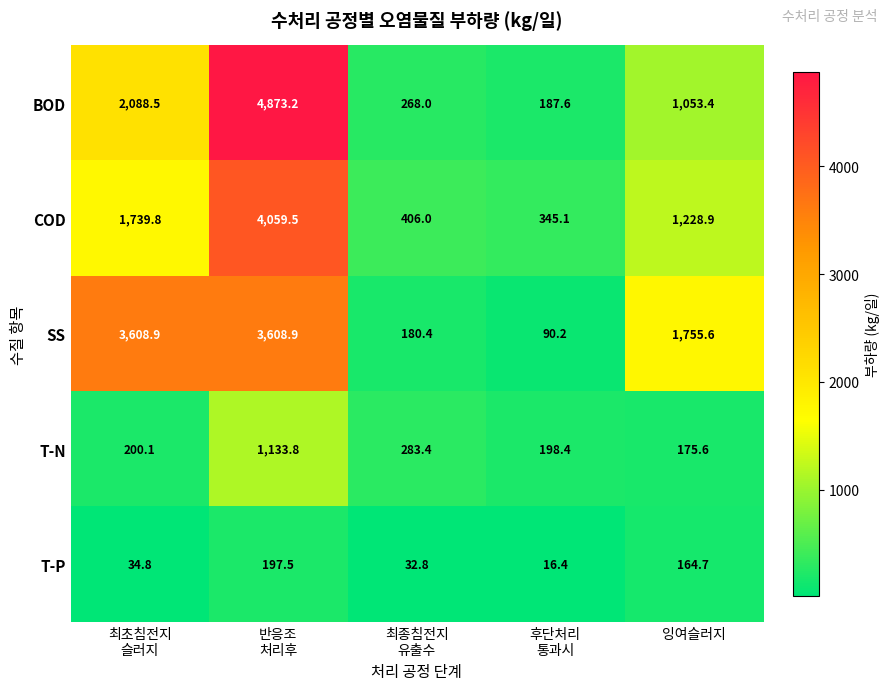

Rank the series by their maximum value, from highest to lowest.

BOD, COD, SS, T-N, T-P